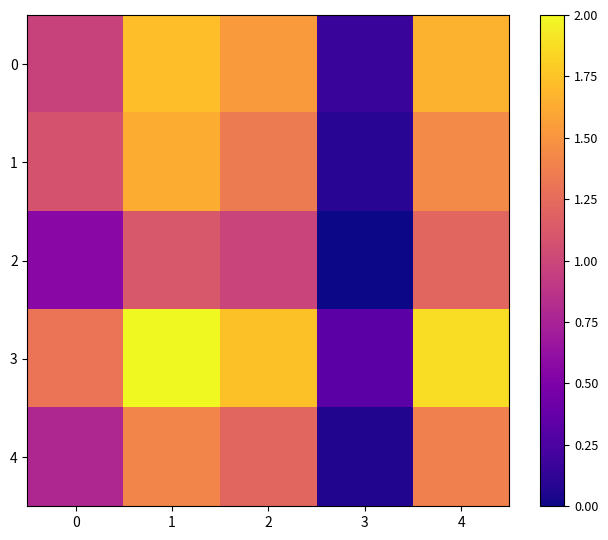

At 3, list the series in order from largest to smallest.

3, 0, 1, 4, 2